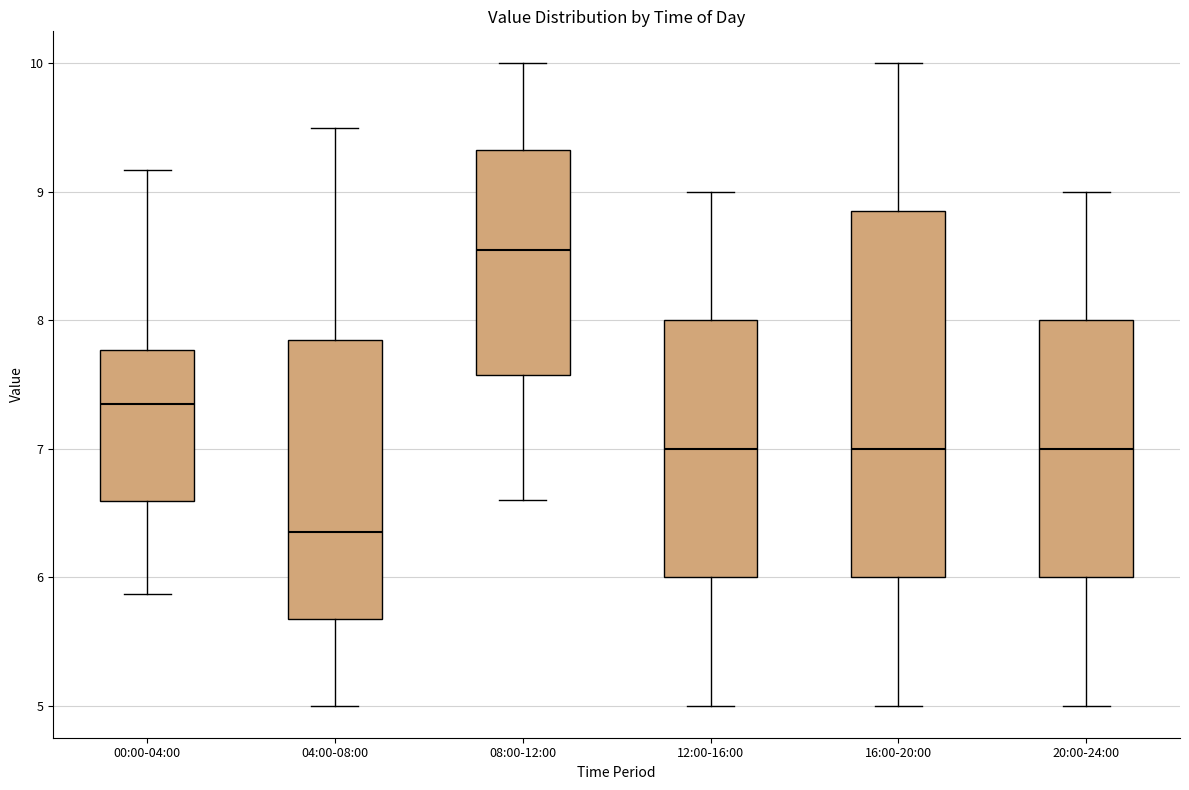

Which box has the highest median line?

08:00-12:00